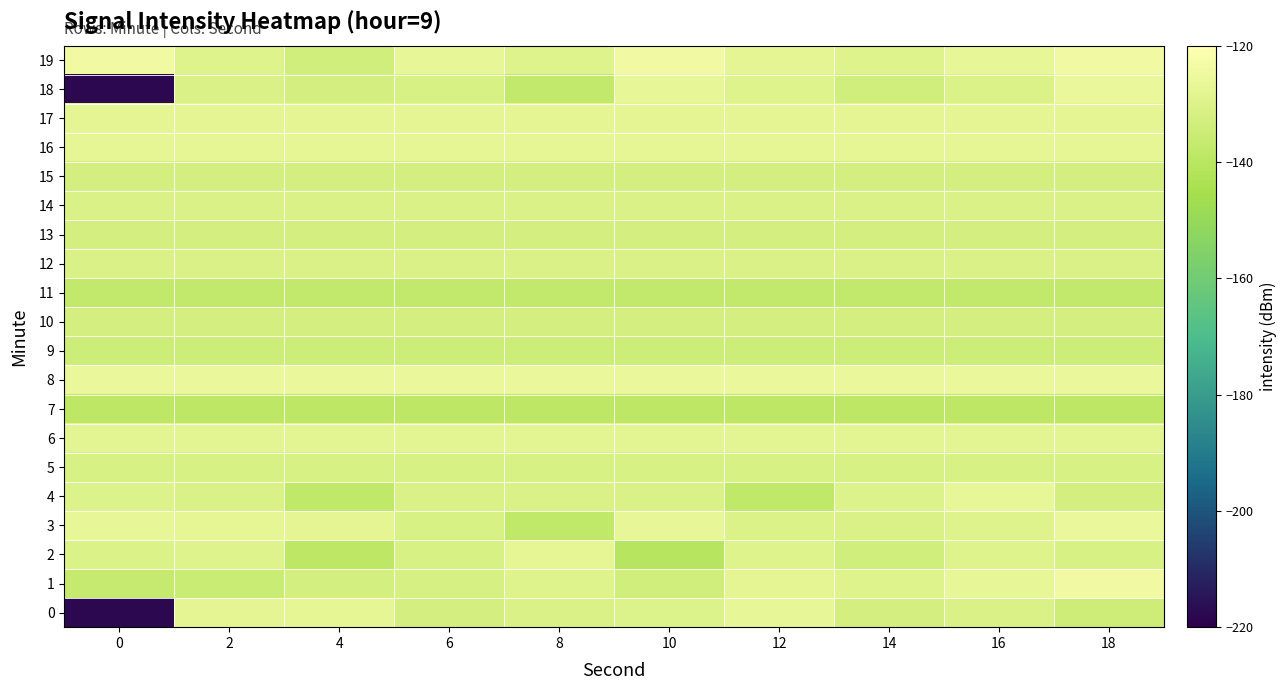

Between 2 and 4, which is larger?

4